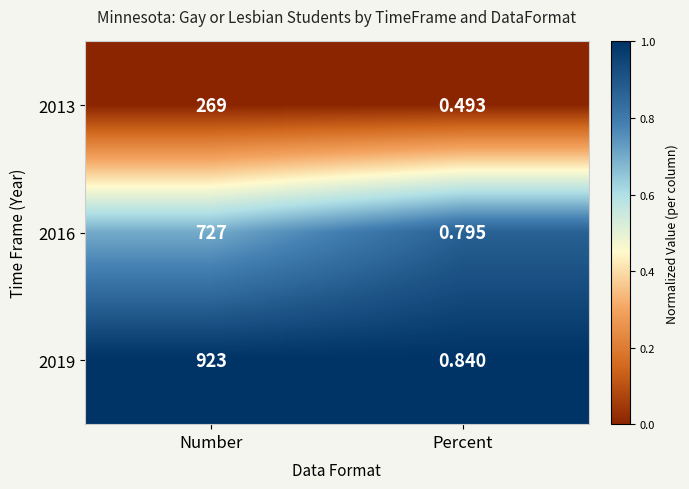

At how many categories does at least one series exceed 0?

2